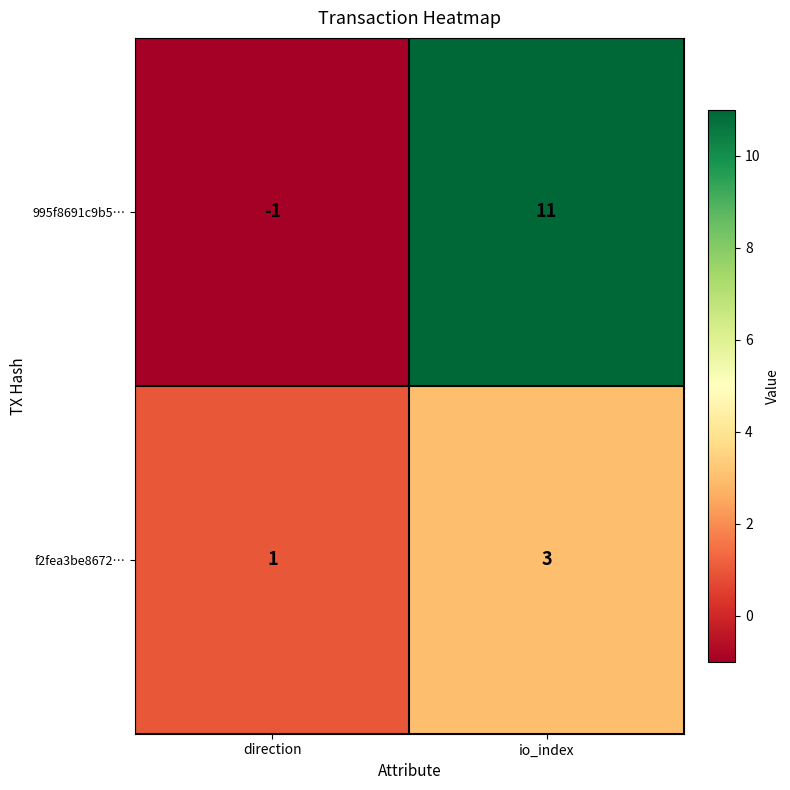

How many values in the 995f8691c9b5… series are below 11?

1